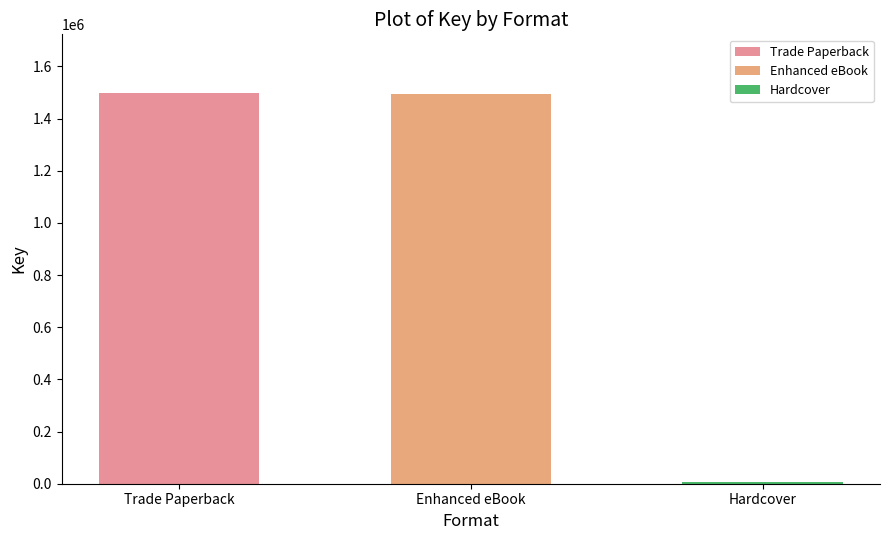

What is the maximum value shown in the chart?

1498002